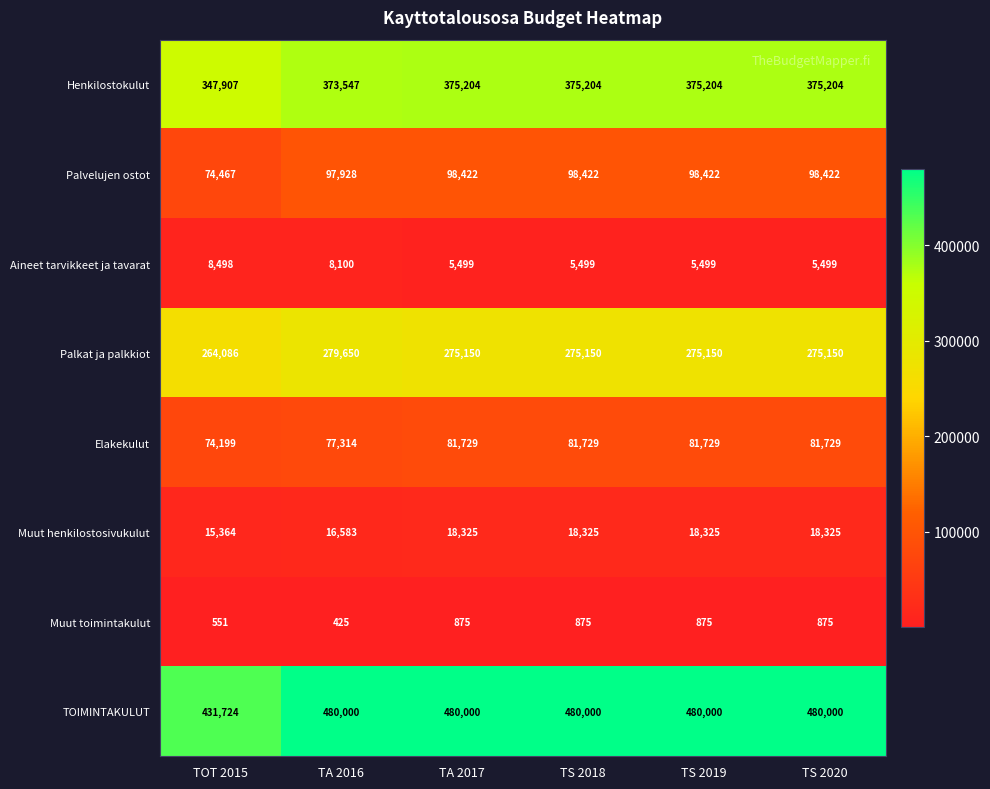

At which category does the chart reach its minimum across all series?

TA 2016